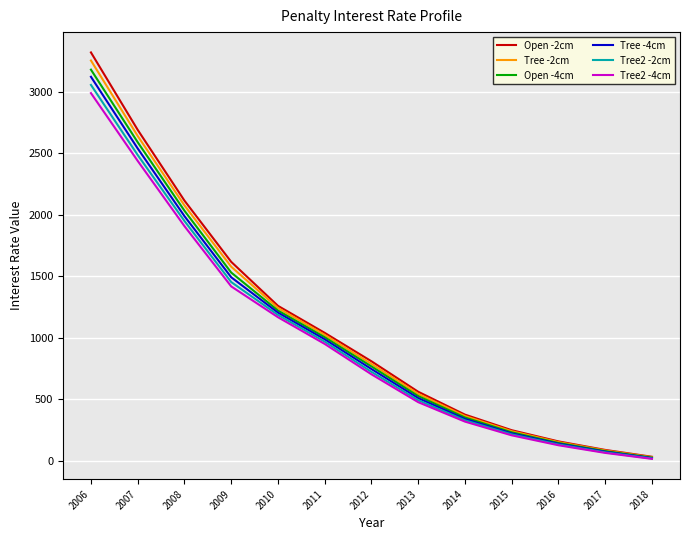

The value of Tree -4cm at 2010 is 1946.6. True or false?

False